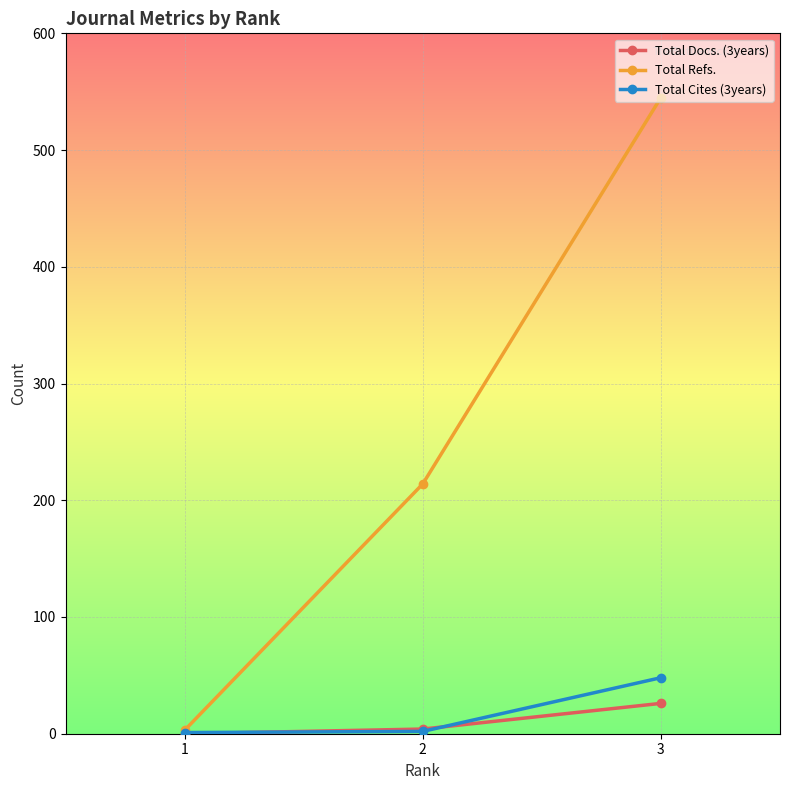

At which category is the sum across all series the highest?

3